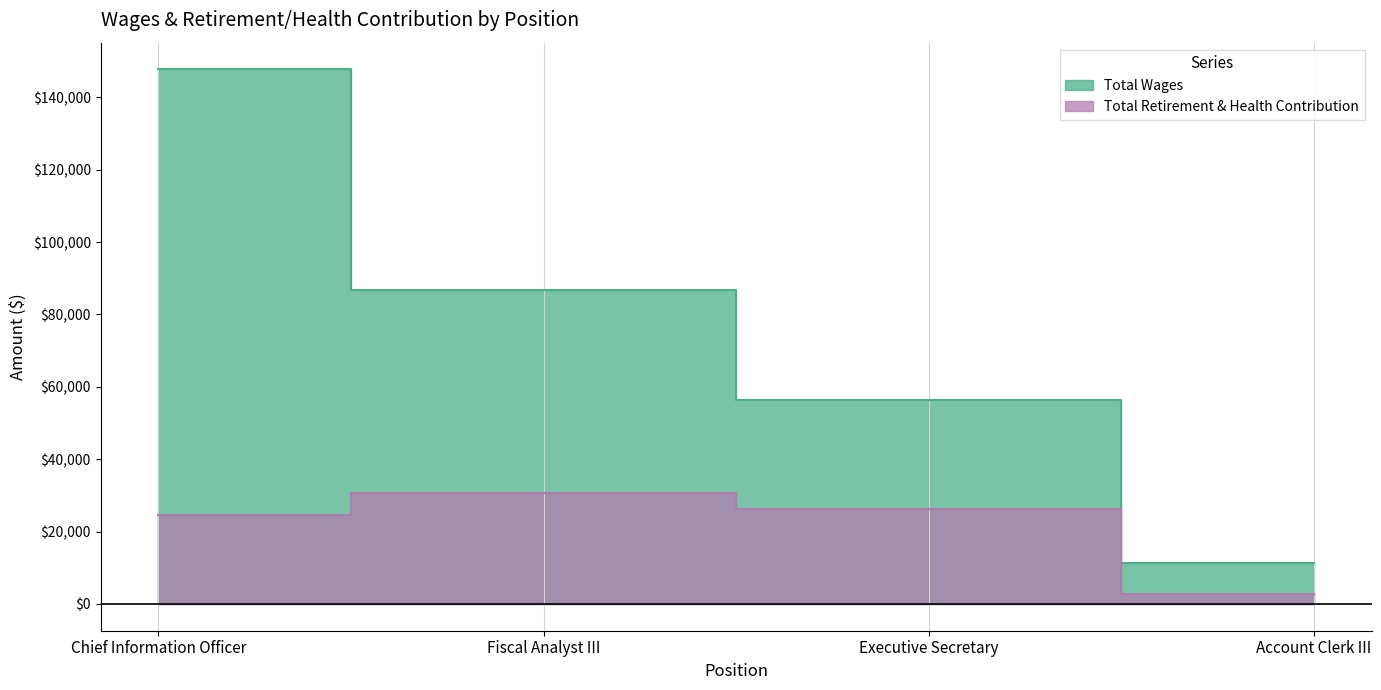

True or false: Total Retirement & Health Contribution and Total Wages intersect in this chart.

False